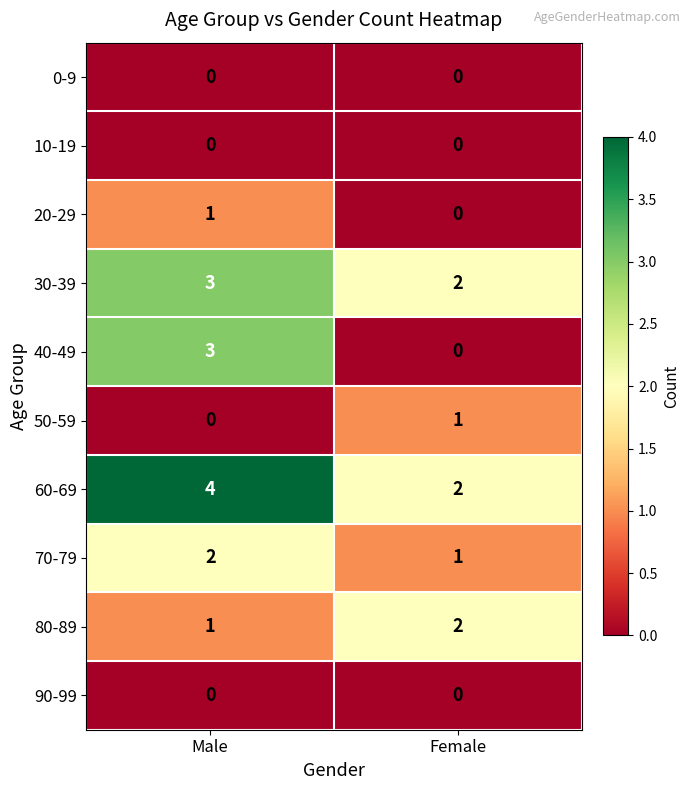

At which category is the sum across all series the highest?

Male